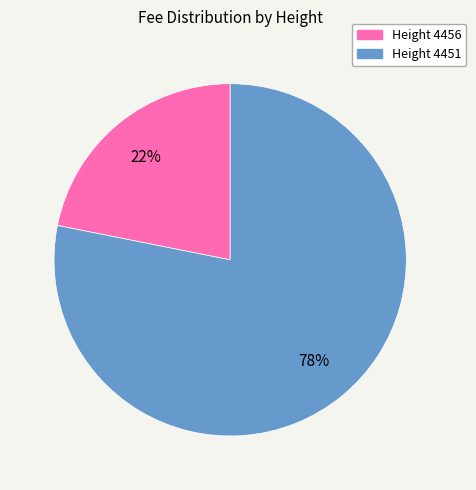

Is there a majority slice in this chart?

Yes